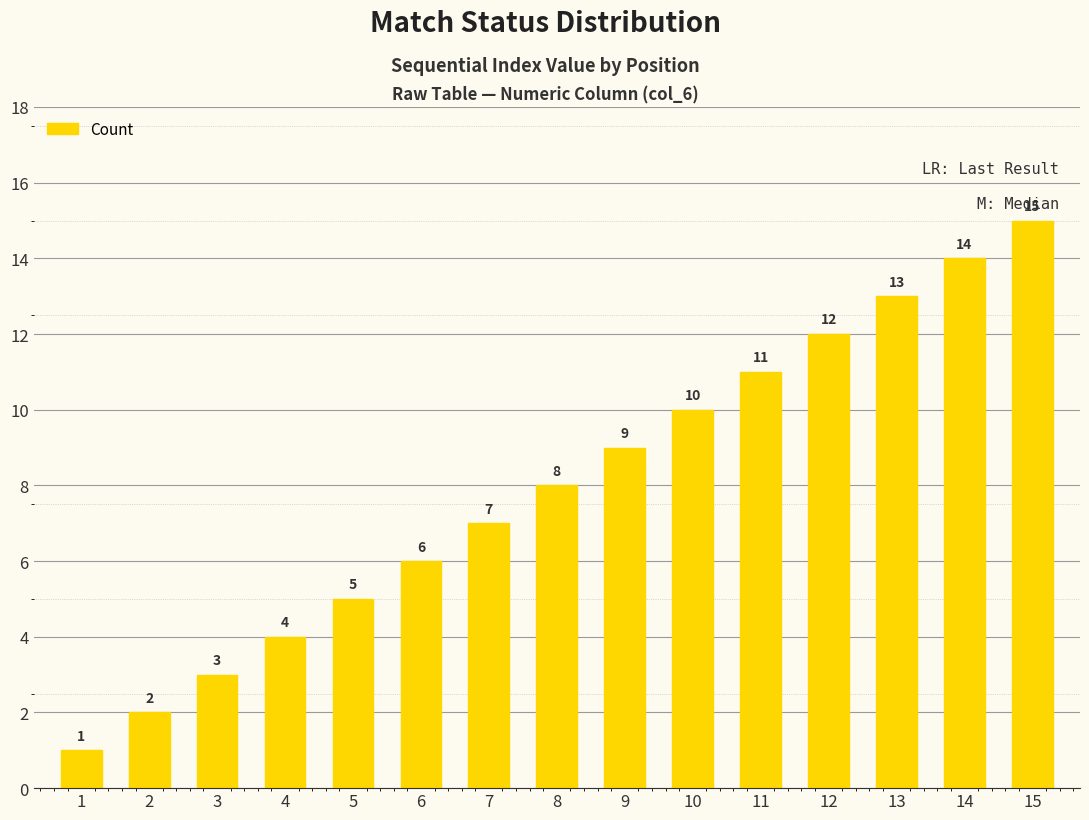

What is the sum of all values?

120